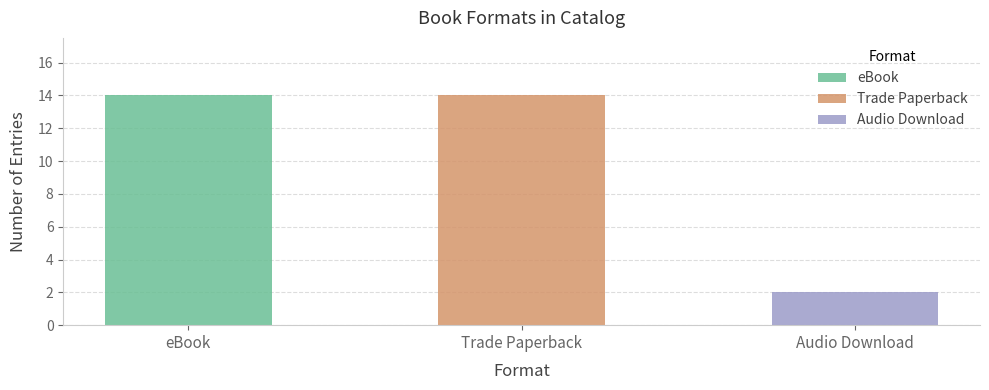

Reading left to right, extract all data points from this chart.

eBook=14	Trade Paperback=14	Audio Download=2